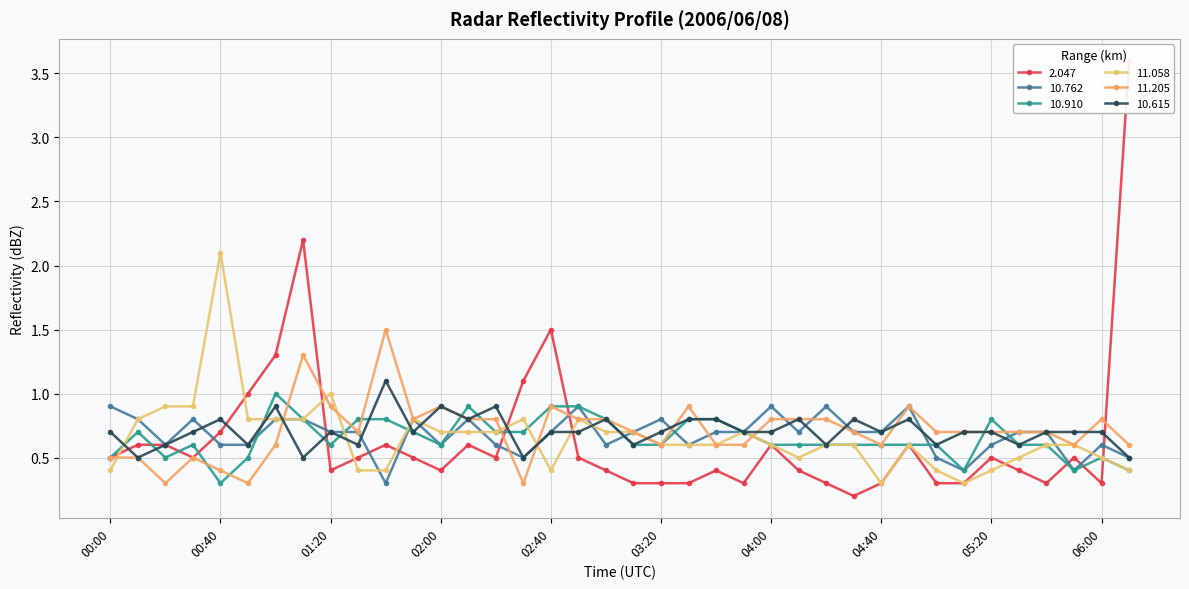

At which label is 10.762 closest to 0?

01:40